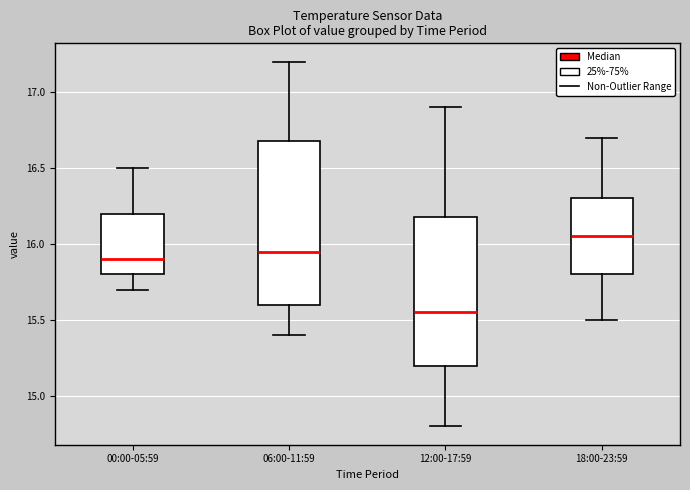

Which box's median line is the highest?

18:00-23:59